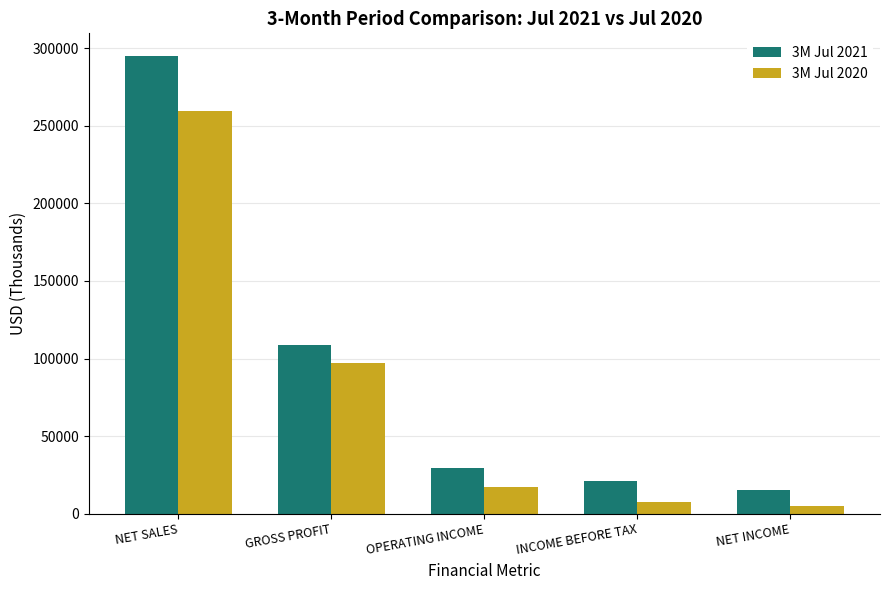

At NET INCOME, list the series in order from smallest to largest.

3M Jul 2020, 3M Jul 2021